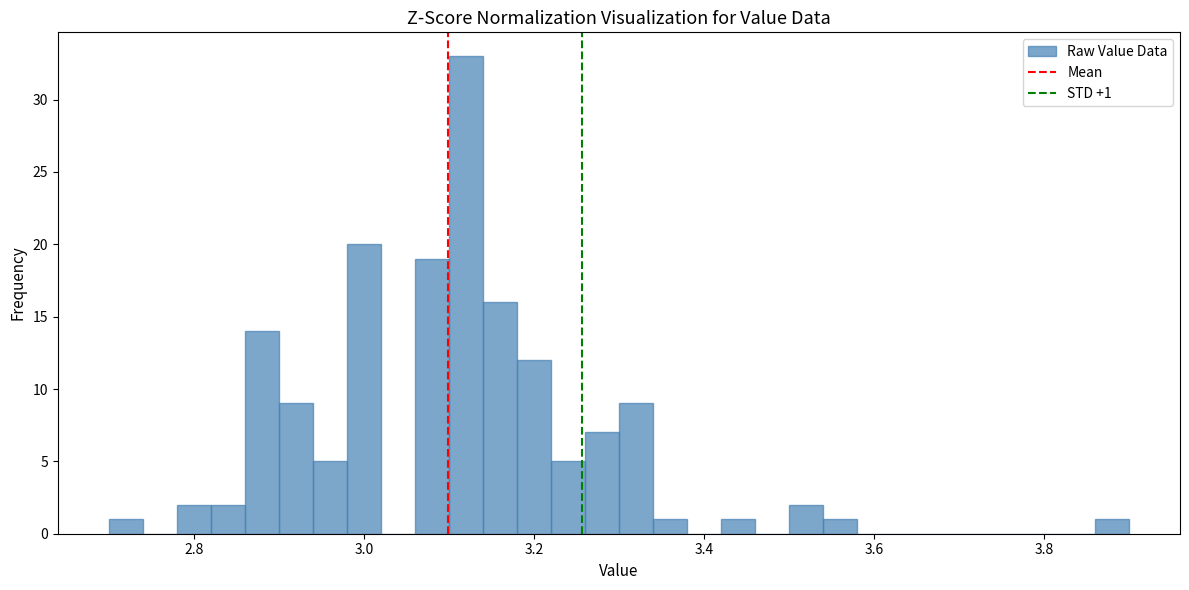

Around what value on the x-axis is the tallest bar? Give the approximate position of its centre, as read against the axis.

3.12